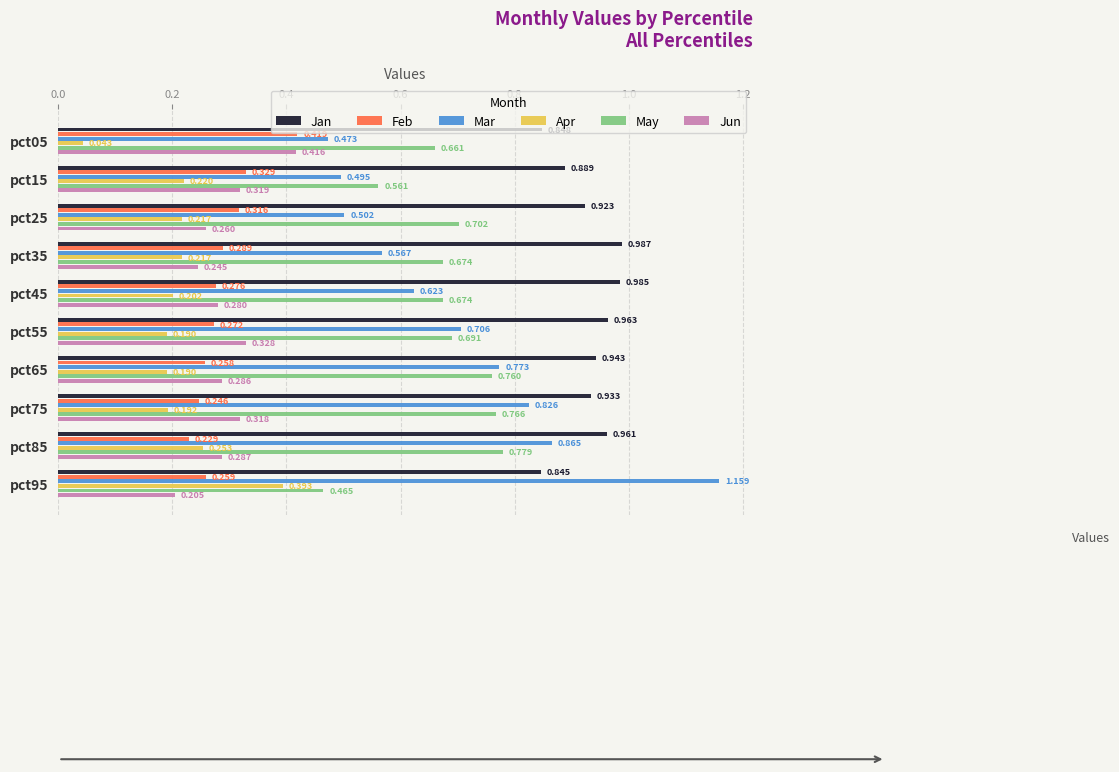

Which label corresponds to the largest value in the chart?

pct95